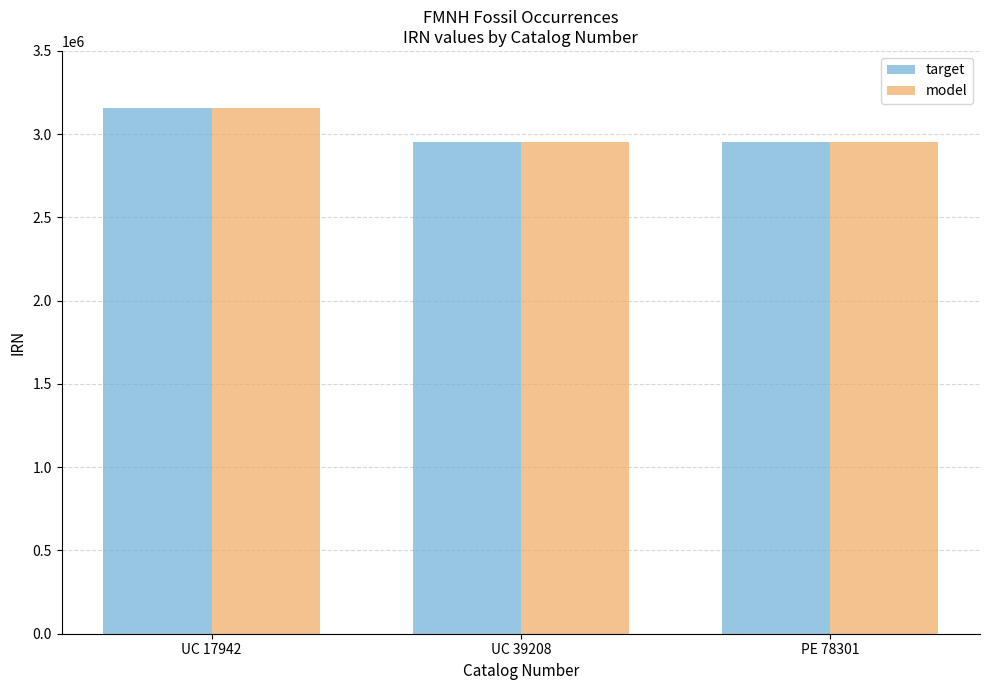

At which category does the chart reach its peak across all series?

UC 17942